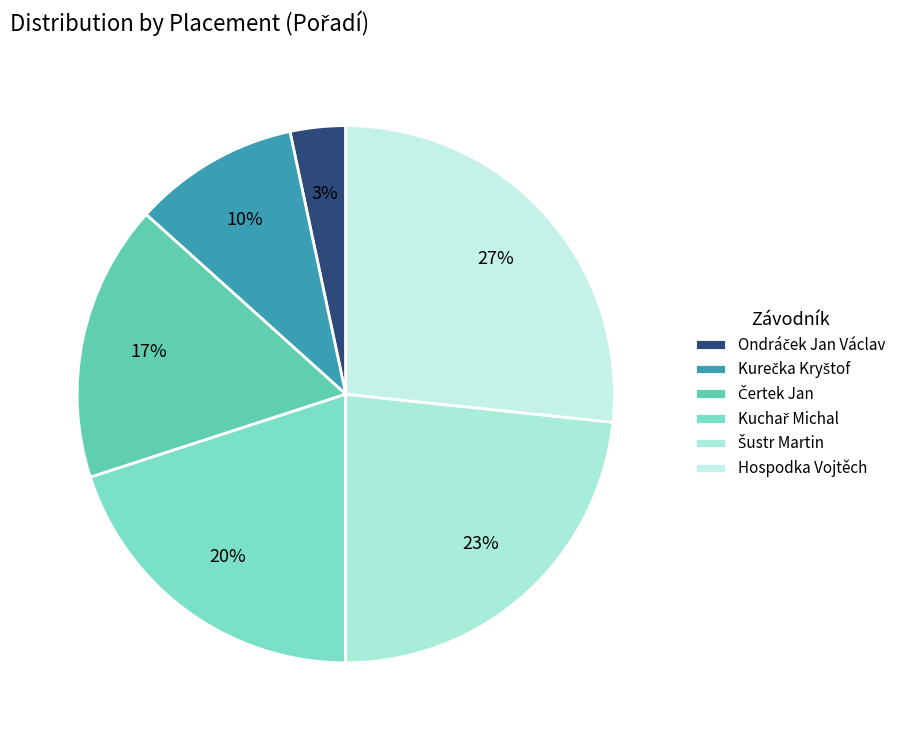

Which slice is the largest?

Hospodka Vojtěch